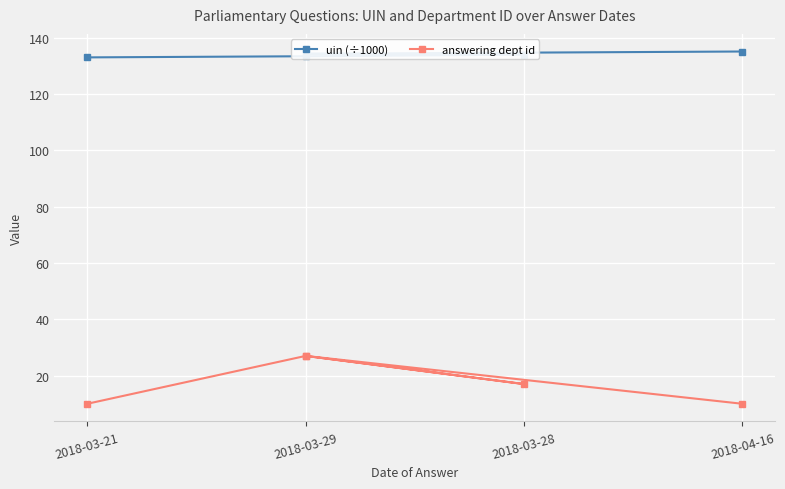

Is it true that answering dept id equals 27.0 at 2018-03-29?

True